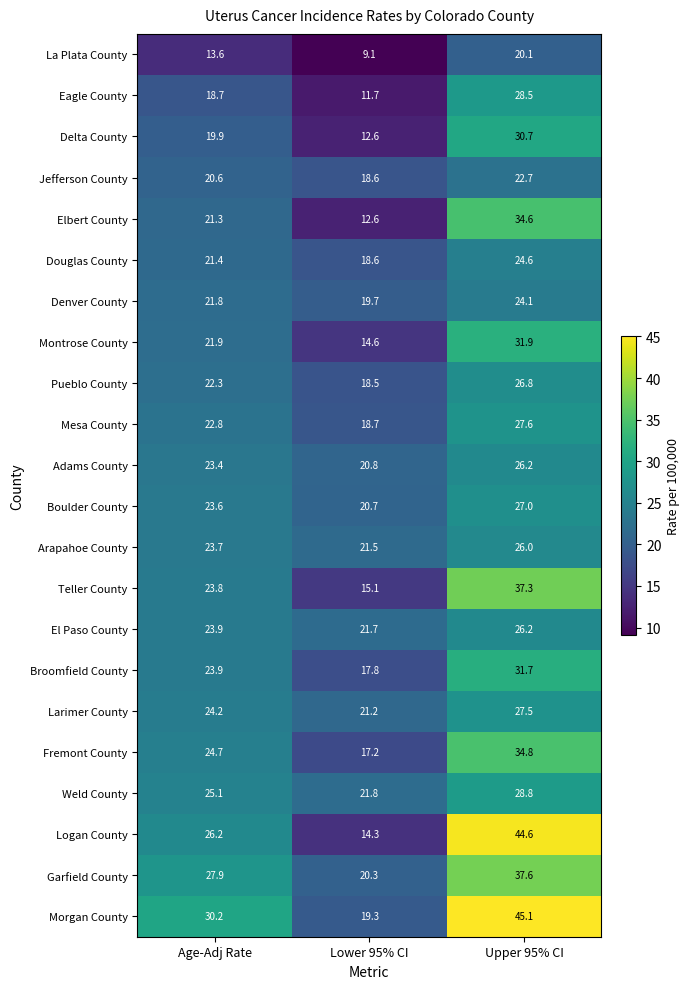

How many data points does each series have?

3